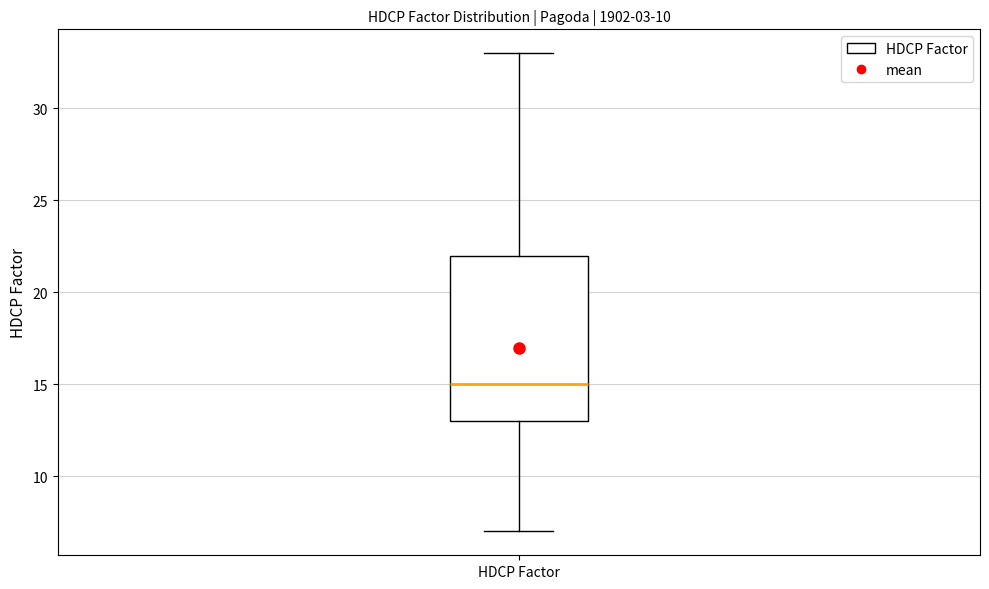

Read this box plot against the y-axis: the position of the median line, the range covered by the box, and the ends of both whiskers. The values are not printed on the chart, so give them approximately, as read against the axis.

median 15, box 13 to 22, whiskers 7 to 33